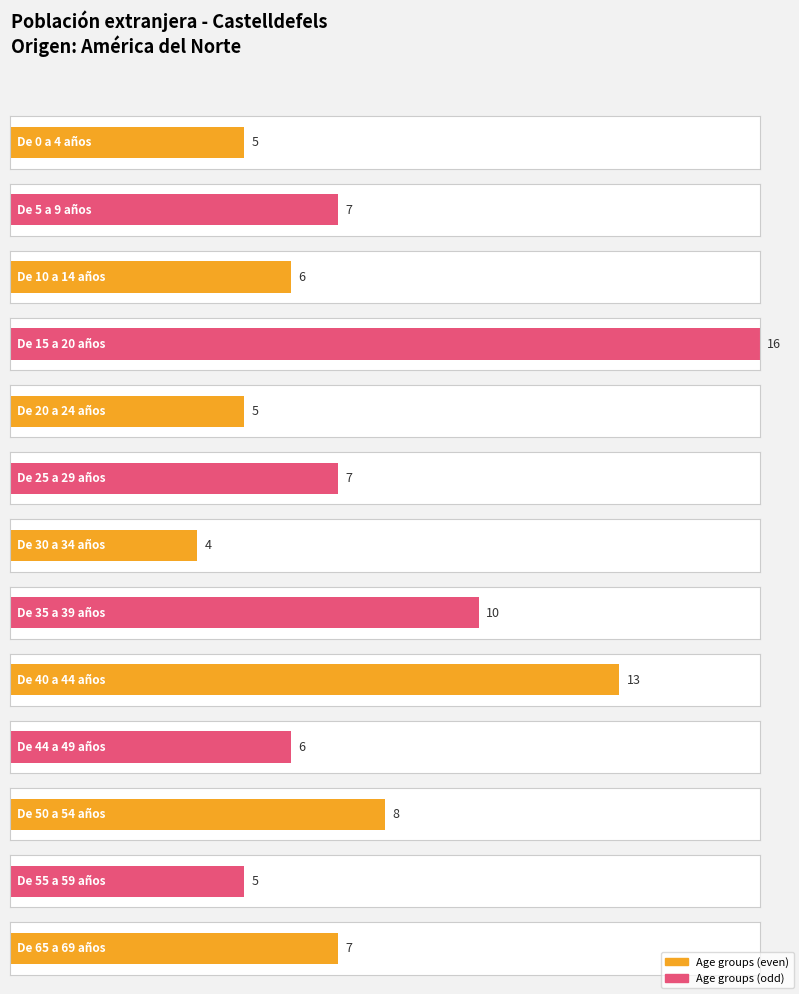

What is the difference between the maximum and minimum values?

12